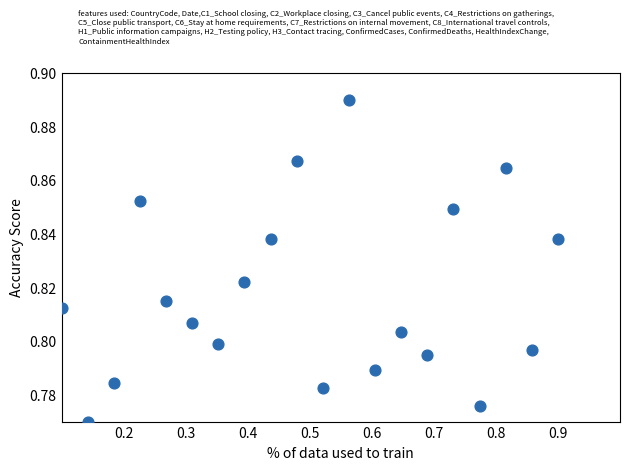

How many points are shown in the scatter plot?

20